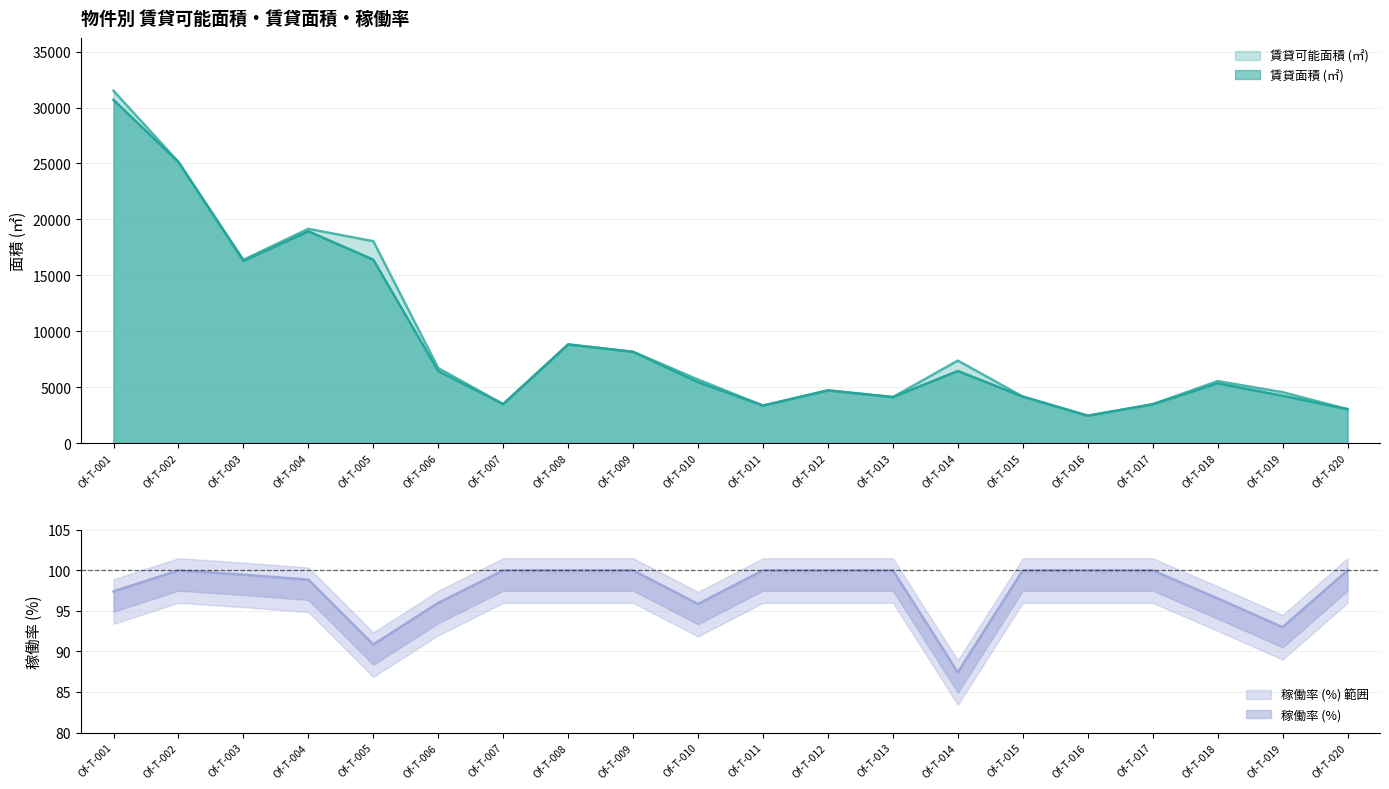

Reading right to left, extract all data points from this chart.

賃貸可能面積 (㎡): Of-T-020=3037.4	Of-T-019=4555.0	Of-T-018=5545.1	Of-T-017=3472.7	Of-T-016=2450.1	Of-T-015=4160.9	Of-T-014=7378.6	Of-T-013=4117.3	Of-T-012=4715.2	Of-T-011=3358.0	Of-T-010=5686.9	Of-T-009=8165.1	Of-T-008=8821.2	Of-T-007=3489.1	Of-T-006=6709.2	Of-T-005=18051.6	Of-T-004=19157.0	Of-T-003=16384.2	Of-T-002=25127.1	Of-T-001=31500.9
賃貸面積 (㎡): Of-T-020=3037.4	Of-T-019=4235.7	Of-T-018=5353.3	Of-T-017=3472.7	Of-T-016=2450.1	Of-T-015=4160.9	Of-T-014=6450.3	Of-T-013=4117.3	Of-T-012=4715.2	Of-T-011=3358.0	Of-T-010=5451.4	Of-T-009=8165.1	Of-T-008=8821.2	Of-T-007=3489.1	Of-T-006=6439.9	Of-T-005=16402.4	Of-T-004=18937.9	Of-T-003=16297.0	Of-T-002=25127.1	Of-T-001=30683.6
稼働率 (%): Of-T-020=100.0	Of-T-019=93.0	Of-T-018=96.5	Of-T-017=100.0	Of-T-016=100.0	Of-T-015=100.0	Of-T-014=87.4	Of-T-013=100.0	Of-T-012=100.0	Of-T-011=100.0	Of-T-010=95.9	Of-T-009=100.0	Of-T-008=100.0	Of-T-007=100.0	Of-T-006=96.0	Of-T-005=90.9	Of-T-004=98.9	Of-T-003=99.5	Of-T-002=100.0	Of-T-001=97.4